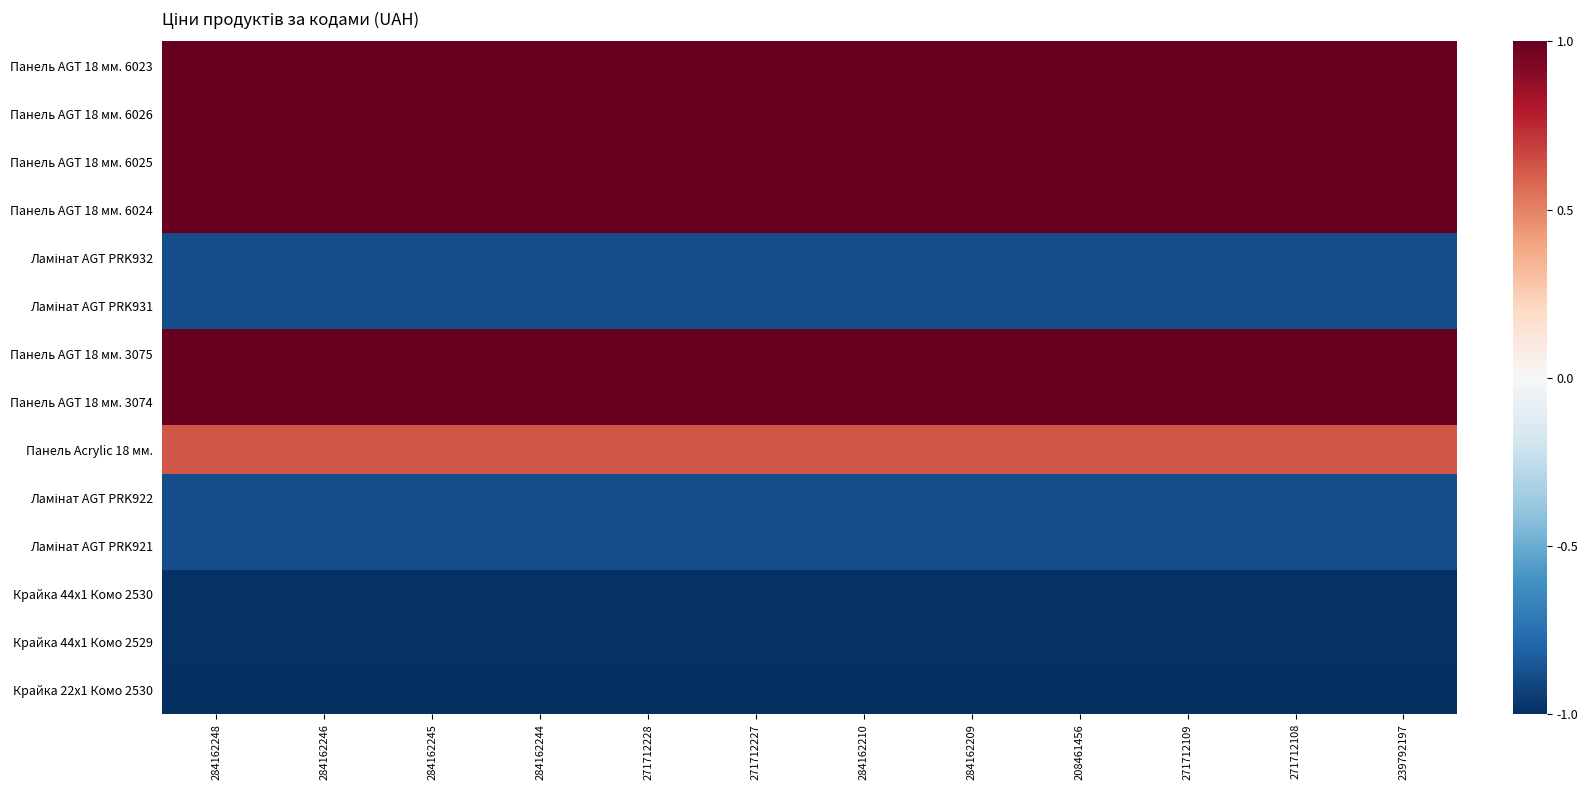

At how many categories does at least one series exceed 0?

12